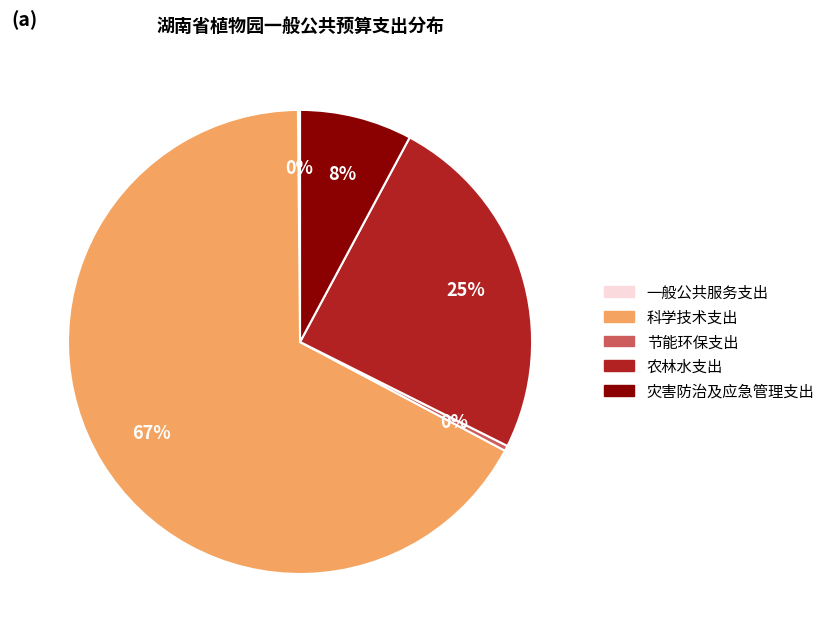

Which slice is the largest?

科学技术支出